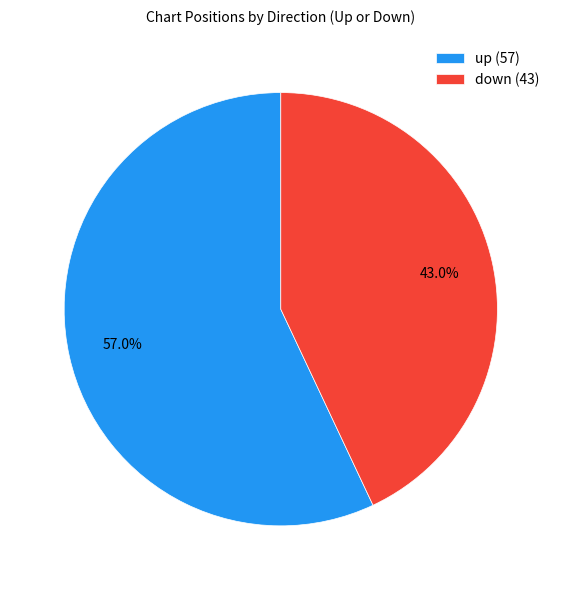

Which slice is the largest?

up